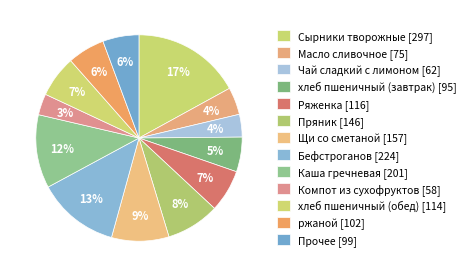

How many slices are in this pie chart?

13